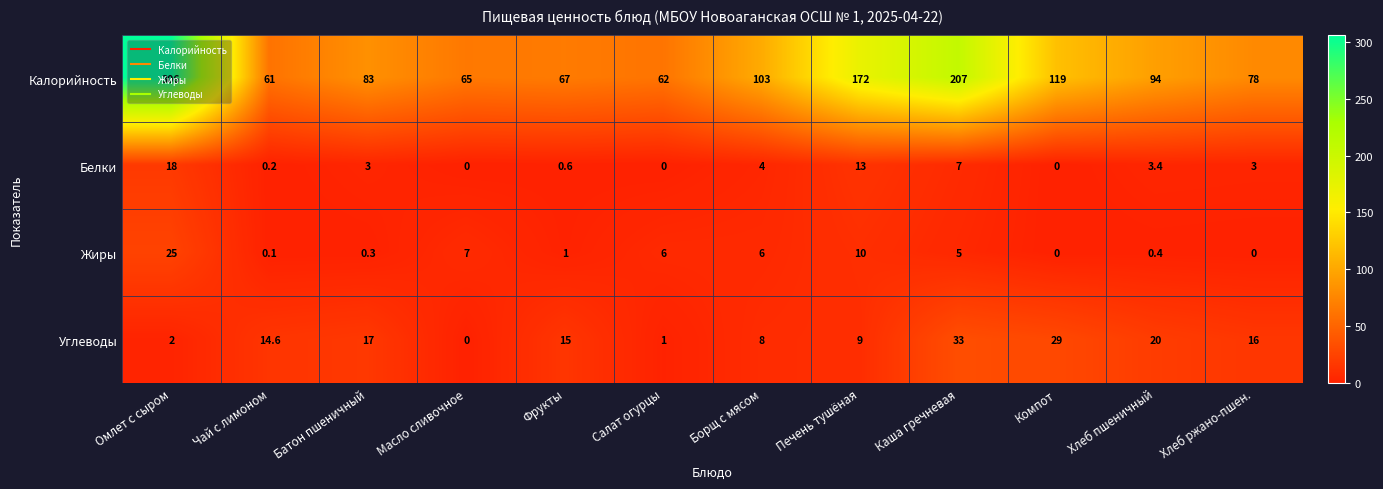

Which label corresponds to the largest value in the chart?

Омлет с сыром